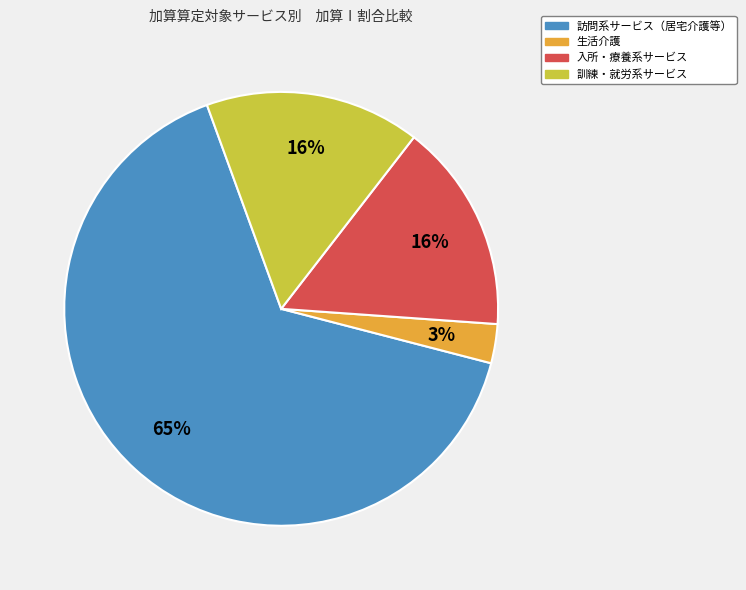

To the nearest percent, what is the difference between the largest and smallest slice percentages?

62%